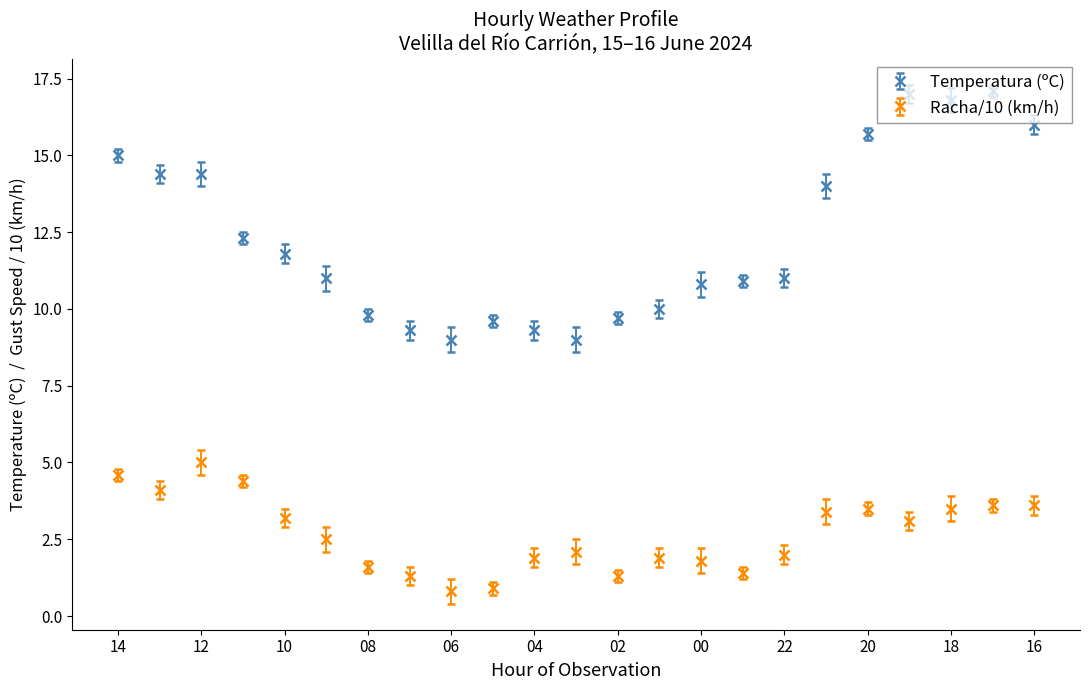

Which series has the widest spread of values?

Temperatura (ºC)